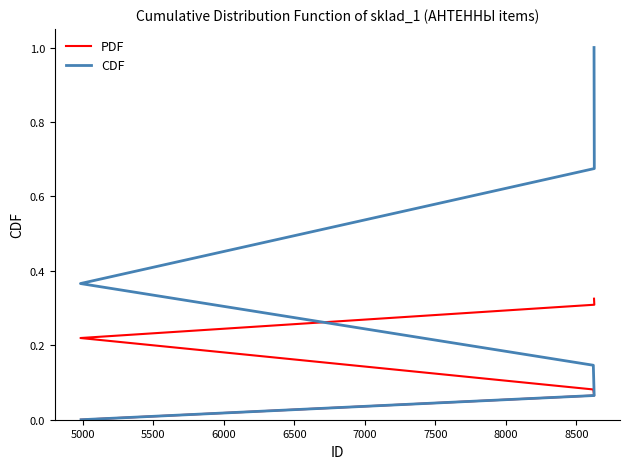

What is the total value across all series at 6000?

0.6